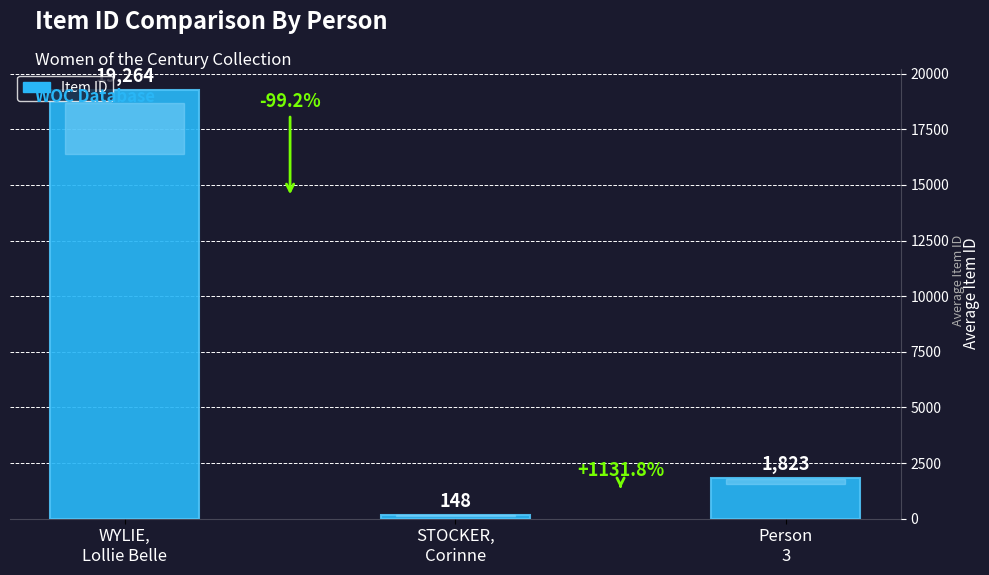

Rank the categories by value from highest to lowest.

WYLIE,
Lollie Belle, Person
3, STOCKER,
Corinne